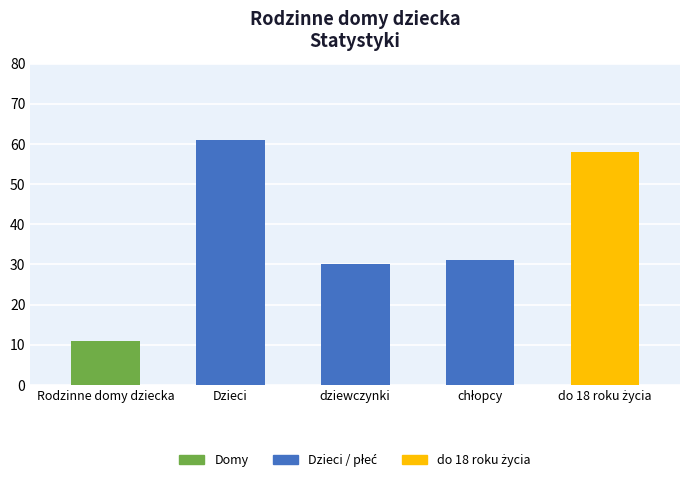

Reading left to right, extract all data points from this chart.

11	61	30	31	58